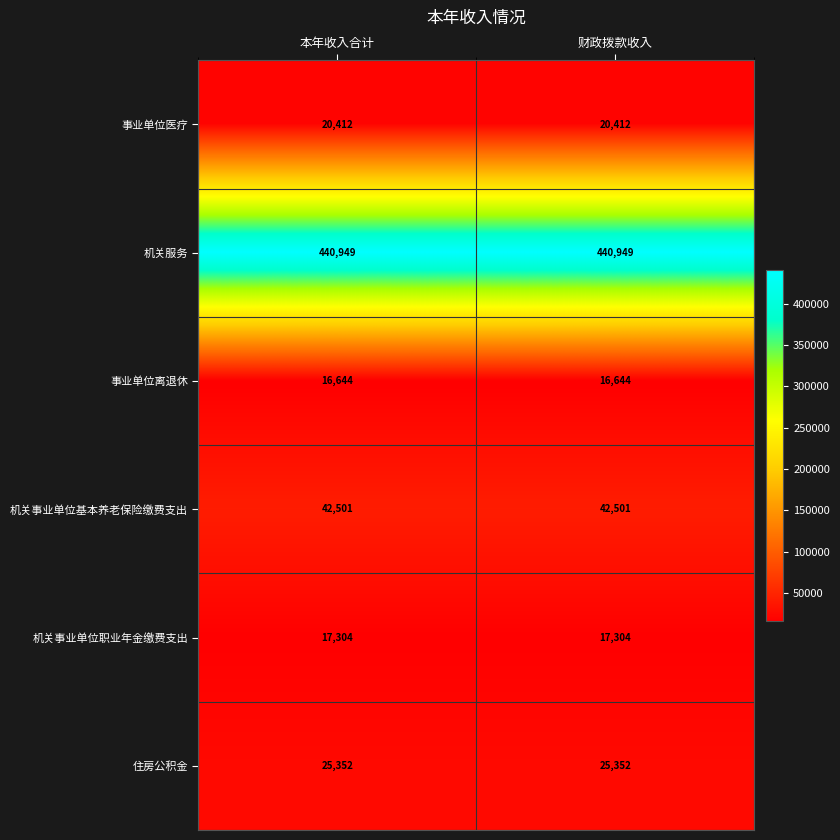

What is the minimum value for 事业单位医疗?

20412